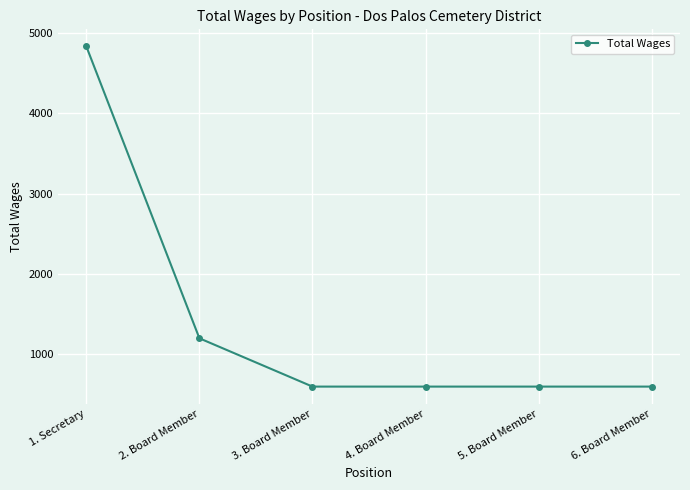

Where is the data nearest to the value 2716?

2. Board Member